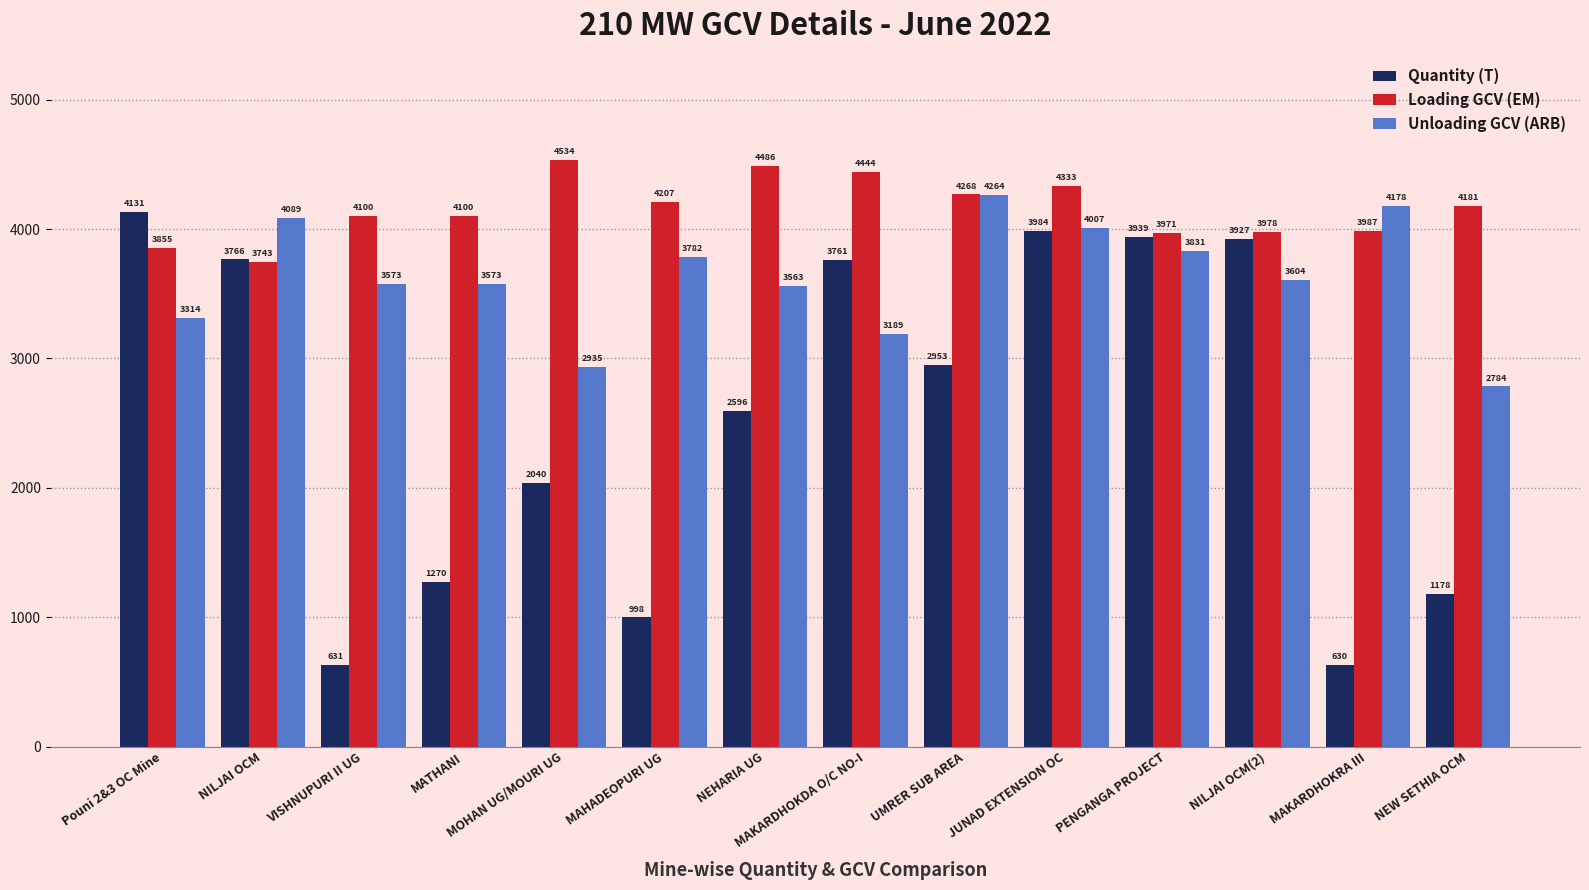

What is the label of the 9th bar from the left?

UMRER SUB AREA